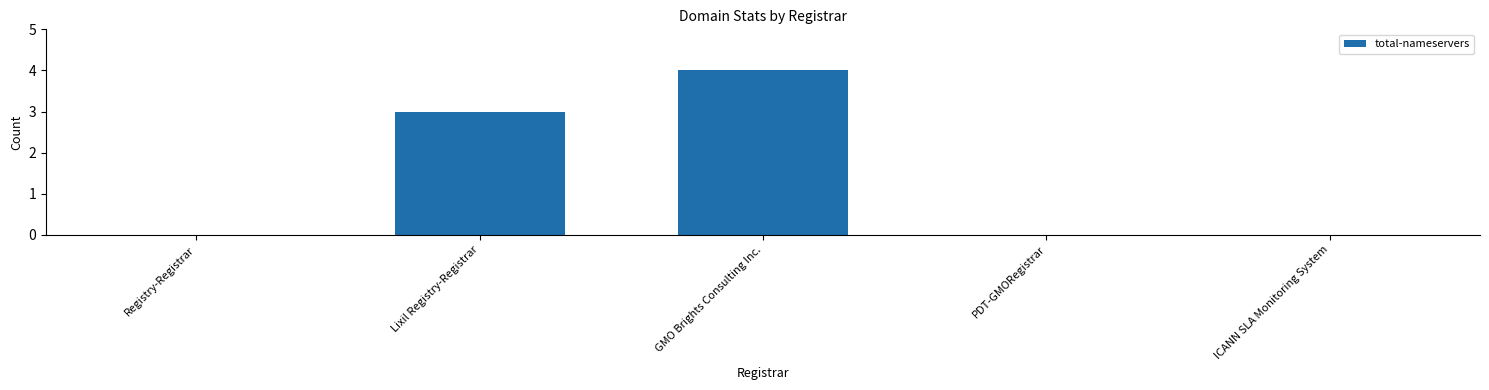

What is the sum of all values?

7